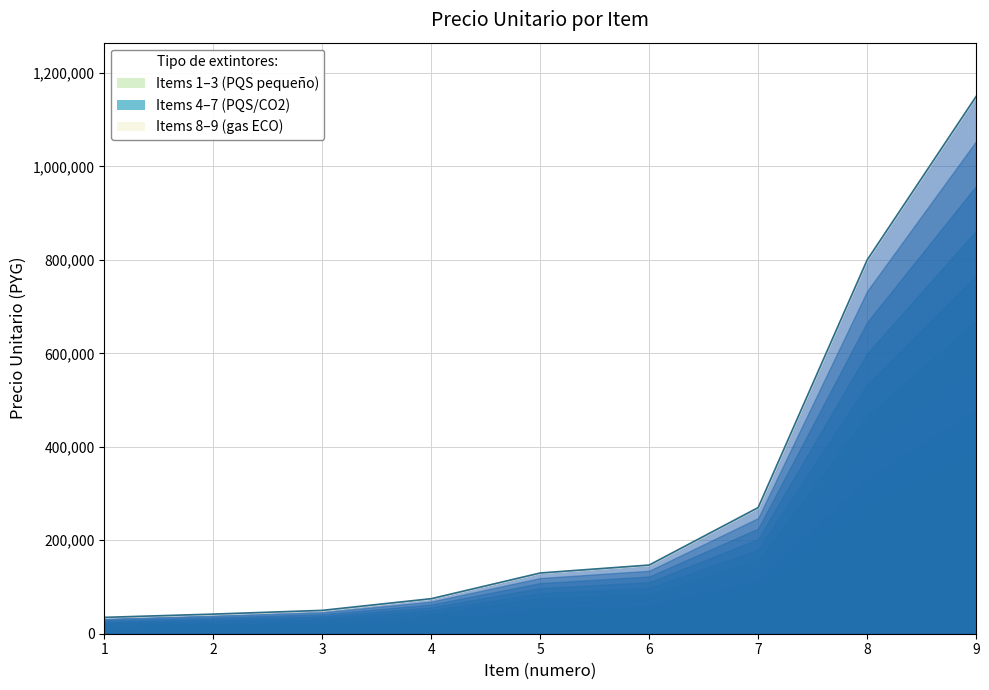

Which category has the highest value across all series?

9